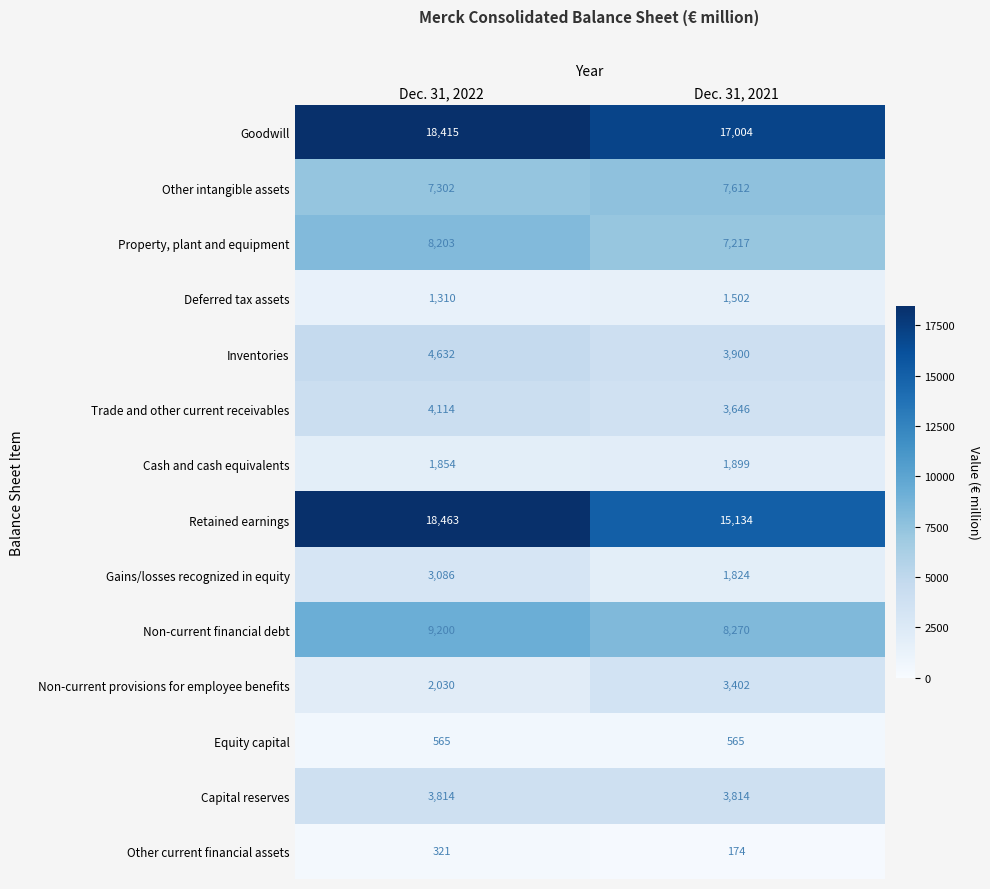

Is it true that Deferred tax assets equals 1310 at Dec. 31, 2022?

True